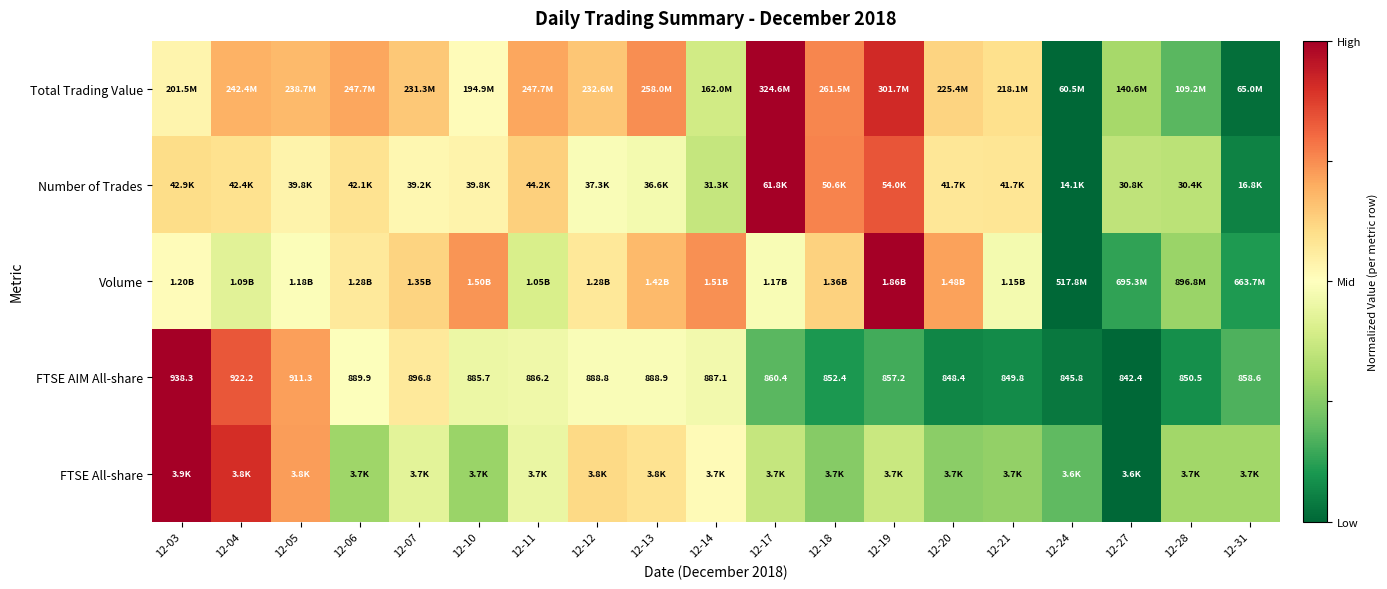

What is the total value across all series at 12-03?

3.6